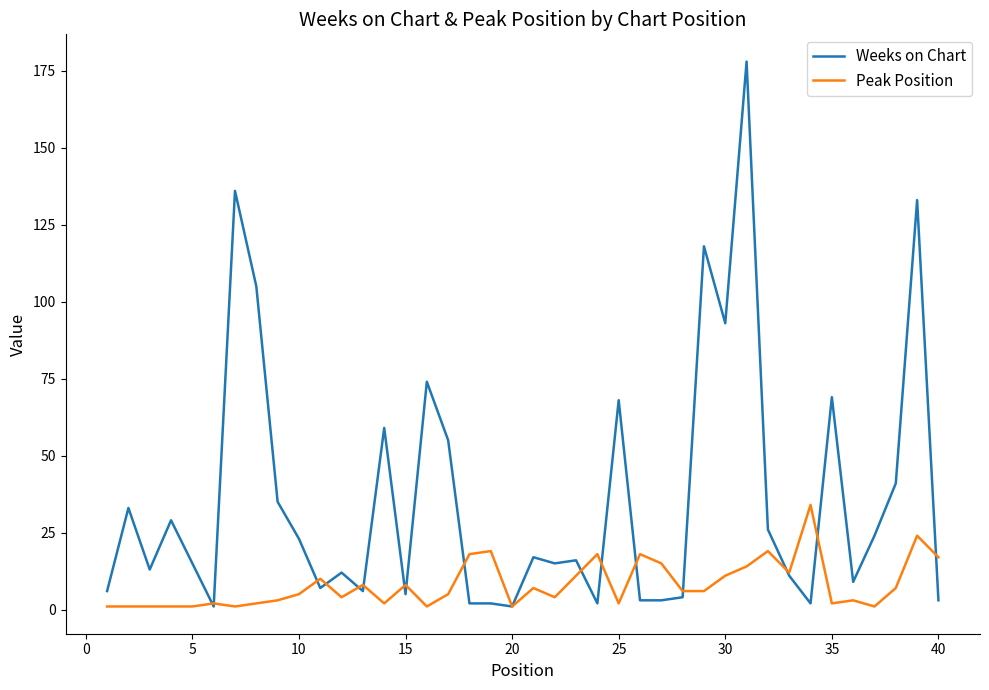

Which series has the largest range (max minus min)?

Weeks on Chart